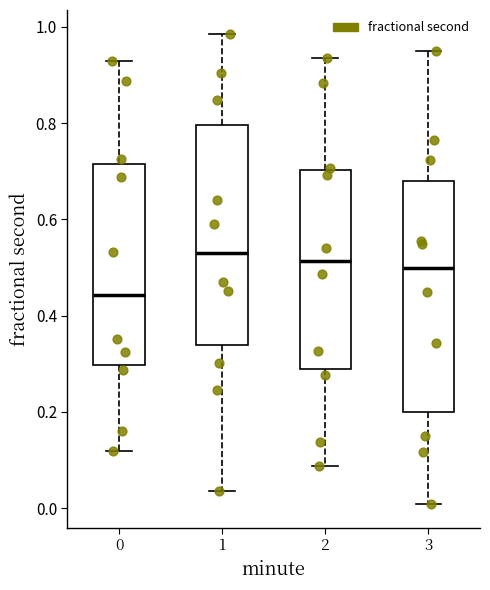

Which box is the tallest, from its lower edge to its upper edge?

3